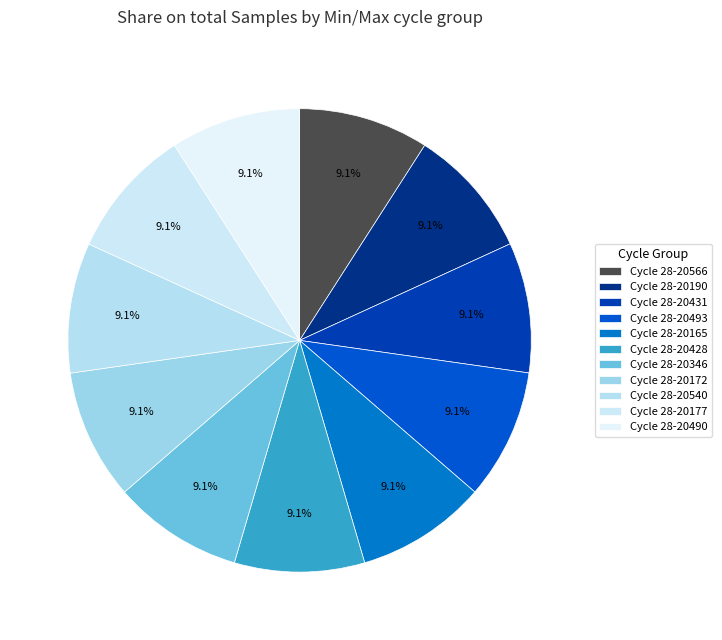

Which category has the smallest portion of the pie?

28-20428